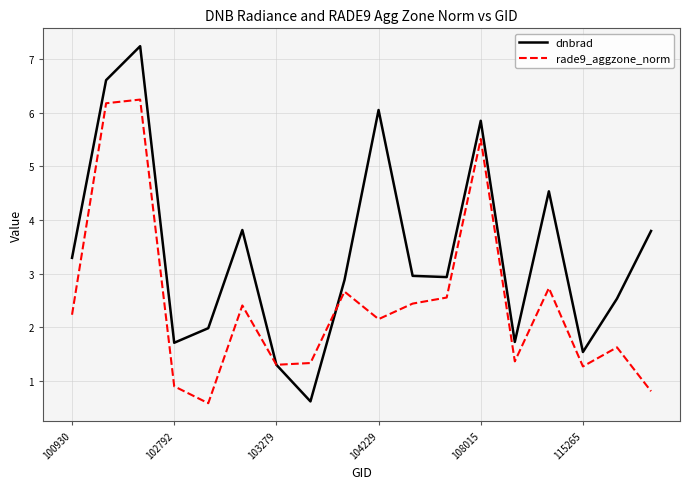

Rank the series by their maximum value, from highest to lowest.

dnbrad, rade9_aggzone_norm